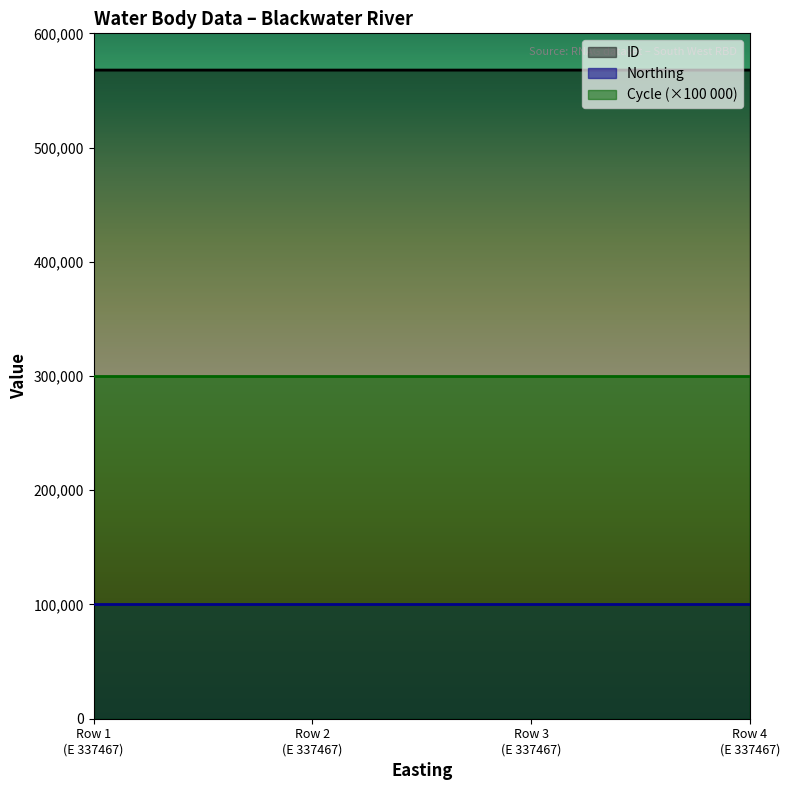

What is the average value of the Cycle series?

3